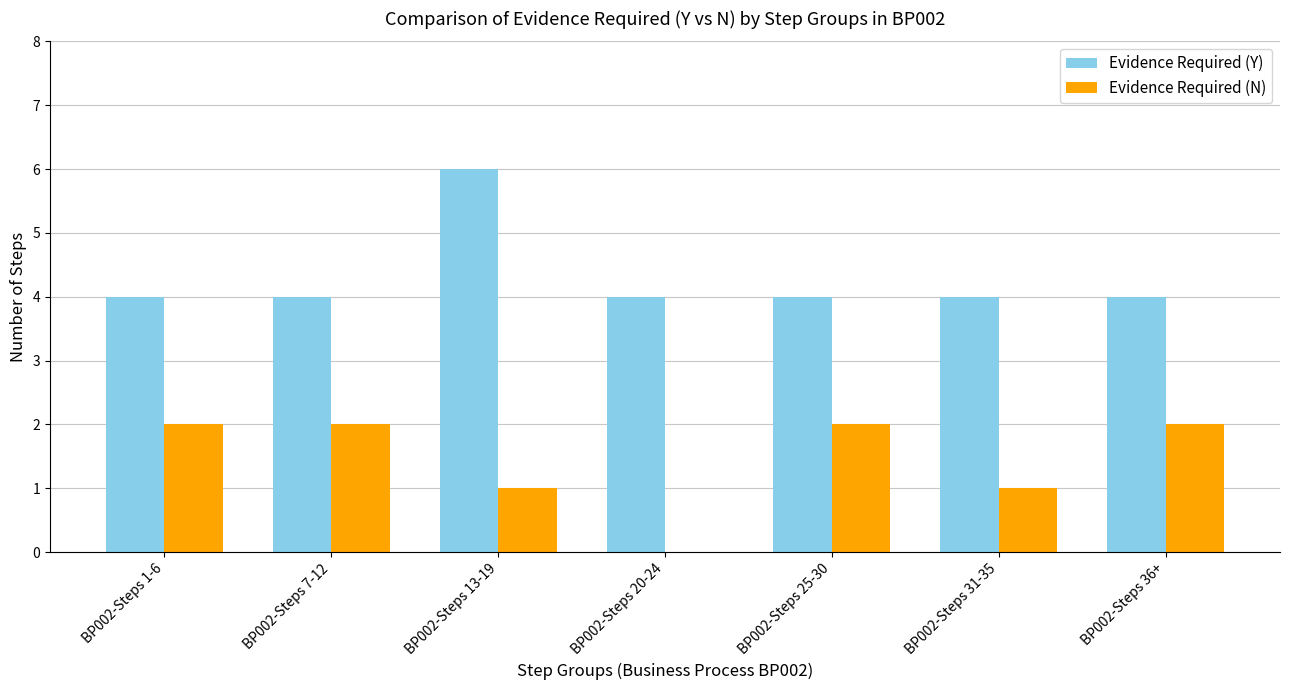

At which category is the sum across all series the highest?

BP002-Steps 13-19